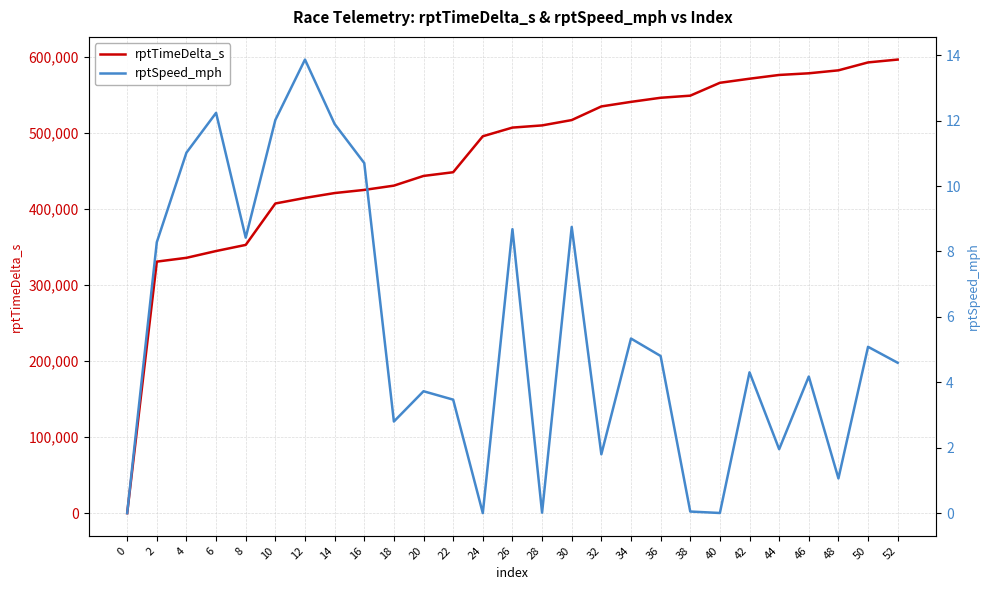

Reading left to right, extract all data points from this chart.

rptTimeDelta_s: 0=0.0	2=331034.0	4=336029.0	6=344963.0	8=353029.0	10=407540.0	12=414858.0	14=421278.0	16=425406.0	18=431037.0	20=443807.0	22=448685.0	24=496010.0	26=507441.0	28=510307.0	30=517331.0	32=535283.0	34=541287.0	36=546682.0	38=549447.0	40=566392.0	42=571759.0	44=576711.0	46=578897.0	48=582788.0	50=593223.0	52=596965.0
rptSpeed_mph: 0=0.0	2=8.3	4=11.0	6=12.2	8=8.4	10=12.0	12=13.9	14=11.9	16=10.7	18=2.8	20=3.7	22=3.5	24=0.0	26=8.7	28=0.0	30=8.7	32=1.8	34=5.3	36=4.8	38=0.0	40=0.0	42=4.3	44=2.0	46=4.2	48=1.1	50=5.1	52=4.6